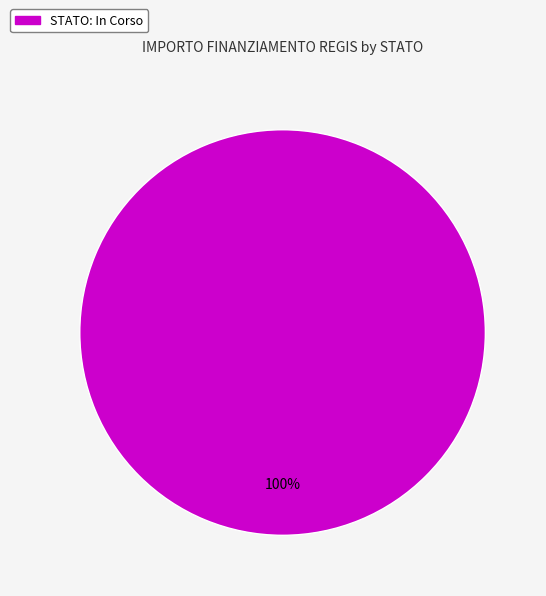

Does any single category account for the majority?

Yes